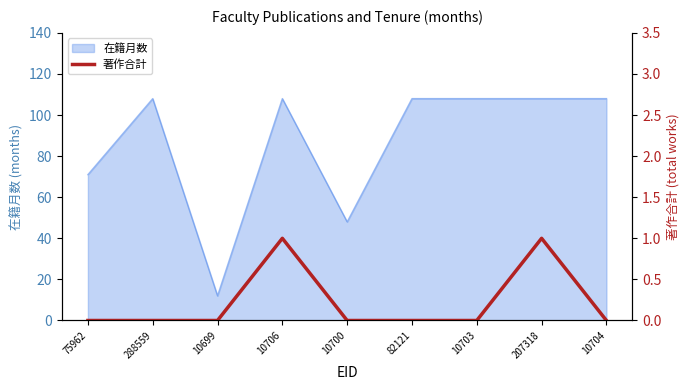

At which category does the data reach its first local peak?

10706